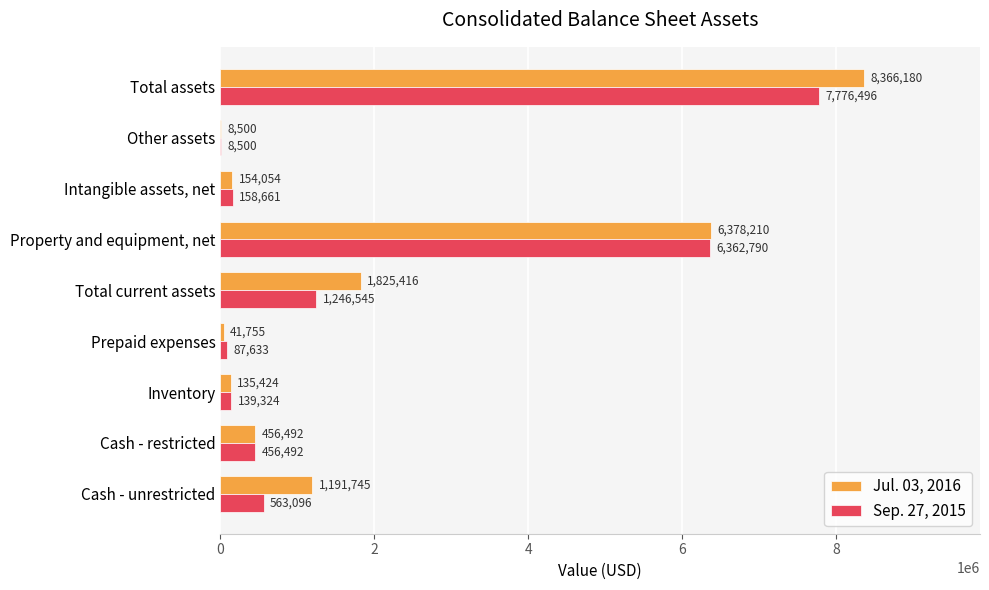

What is the sum of the Jul. 03, 2016 values at Intangible assets, net and Total assets?

8520234